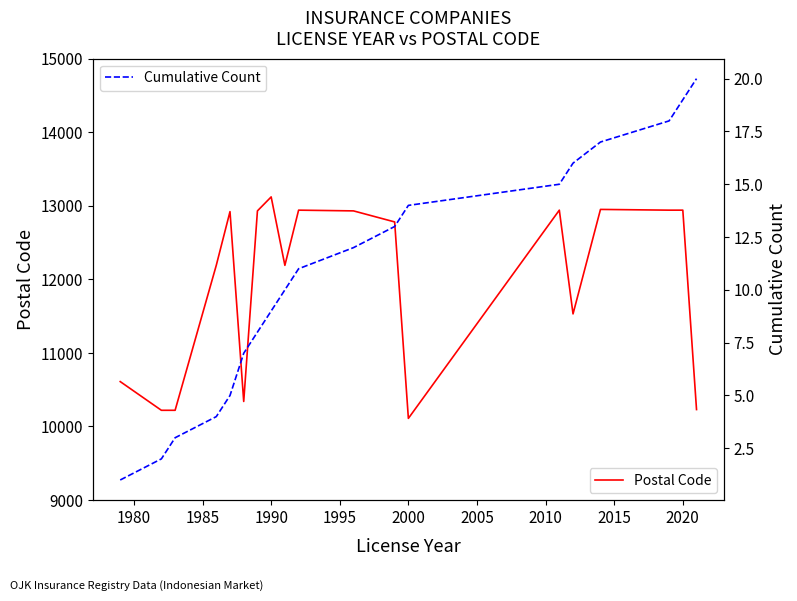

How many values in the Cumulative Count series exceed 11?

9